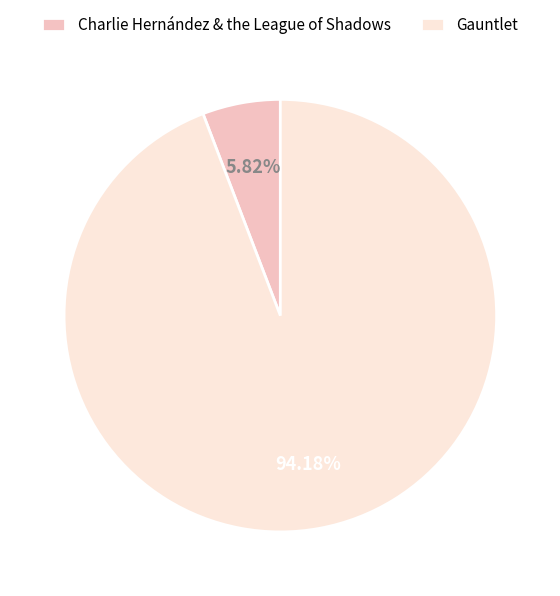

Is the sum of Gauntlet and Charlie Hernández & the League of Shadows greater than half?

Yes